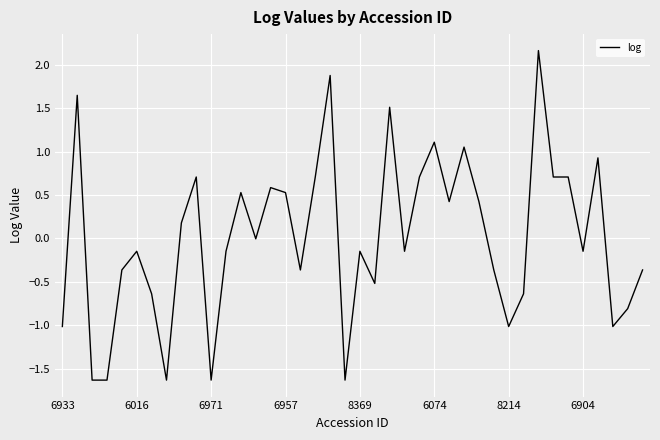

What is the difference between the maximum and minimum values?

3.8